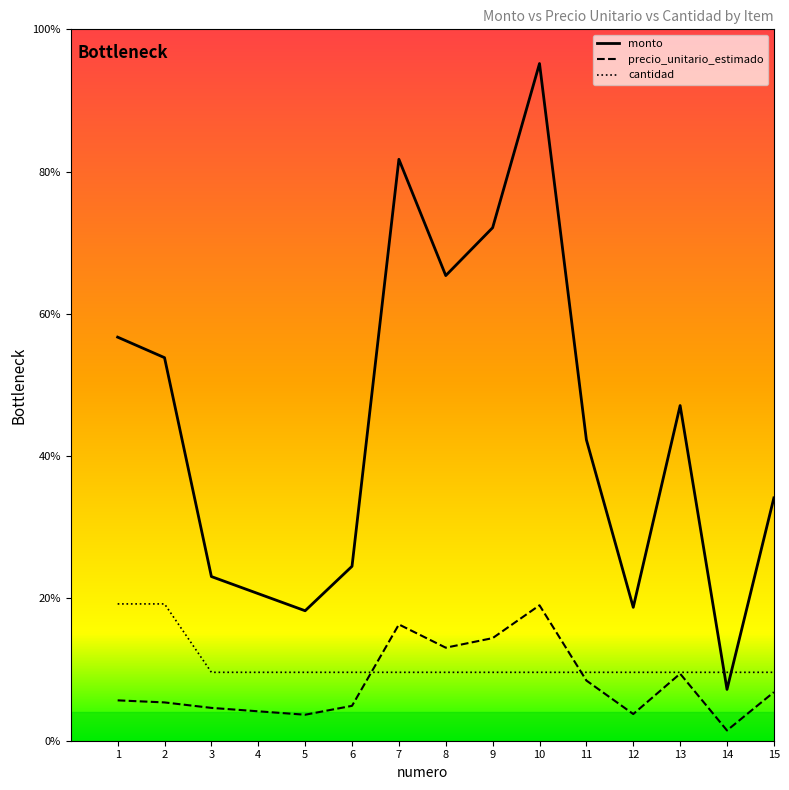

Count the number of data series in this chart.

3